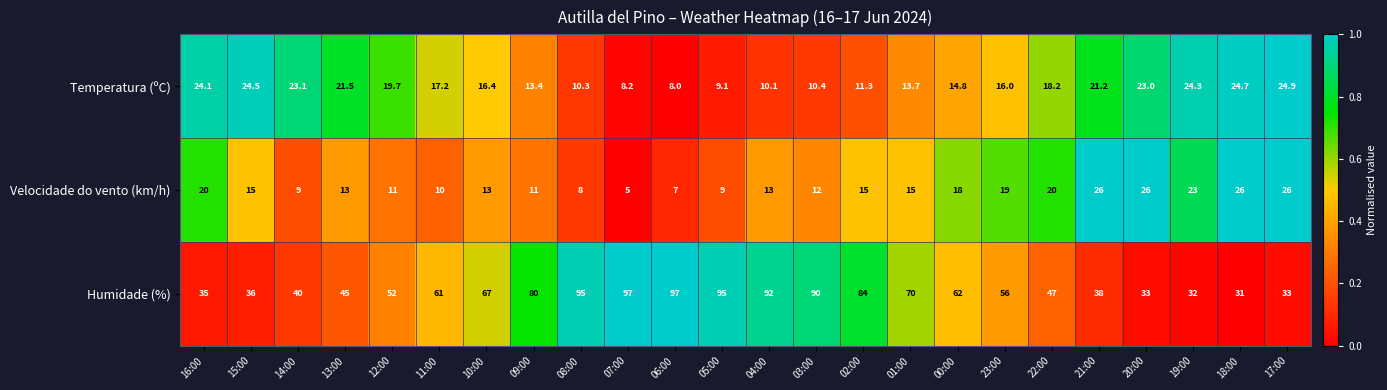

At how many categories does at least one series exceed 10?

24